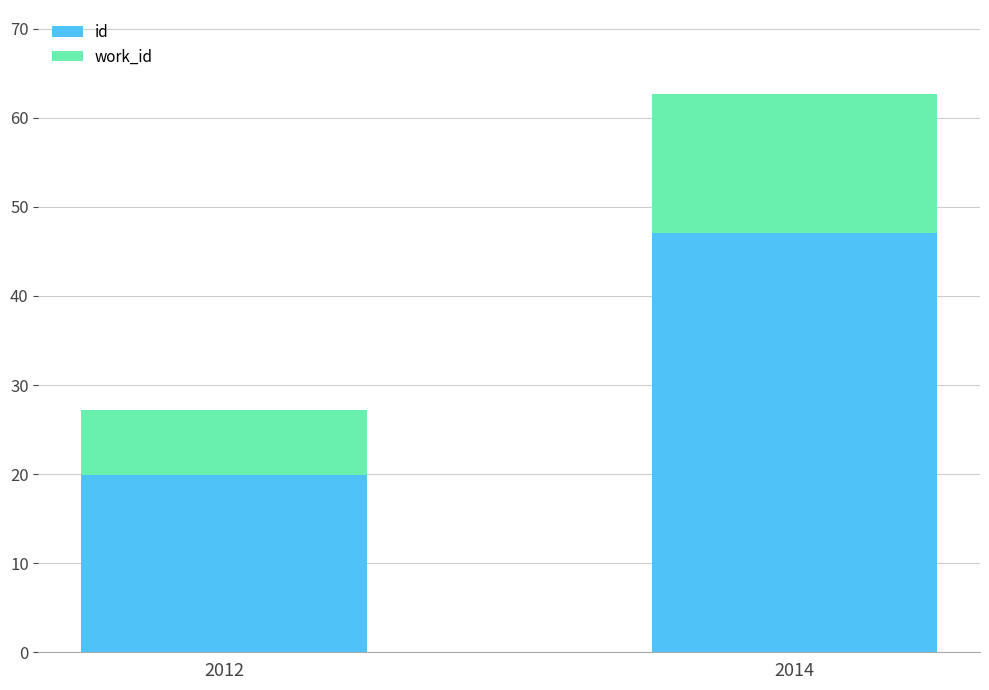

Reading left to right, transcribe the values for id.

2012=19.9	2014=47.0